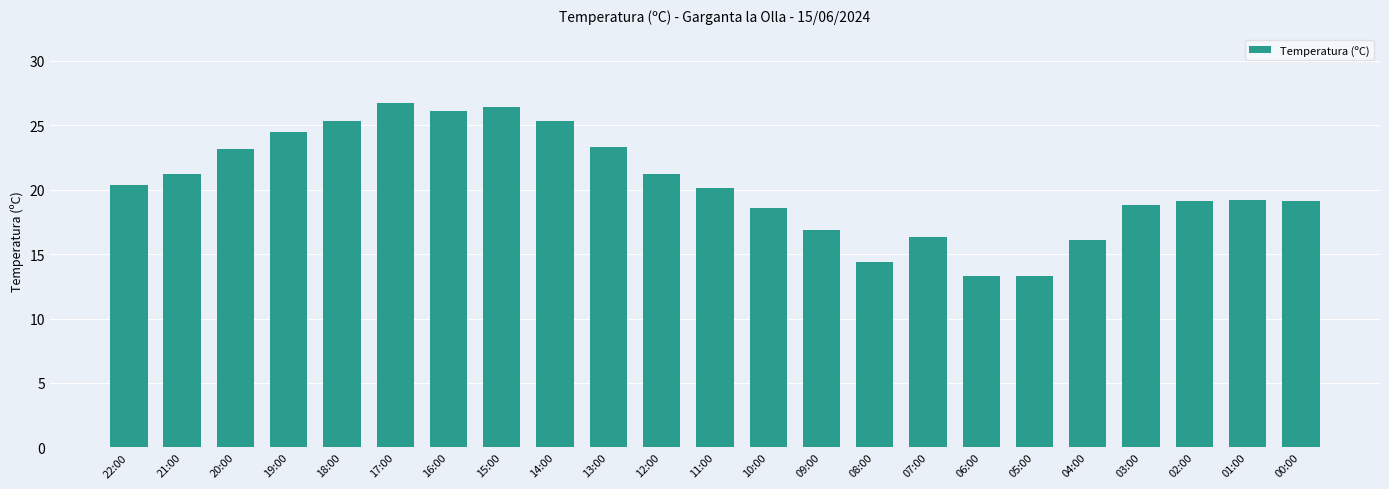

True or false: the data shows 28.5 at 00:00.

False